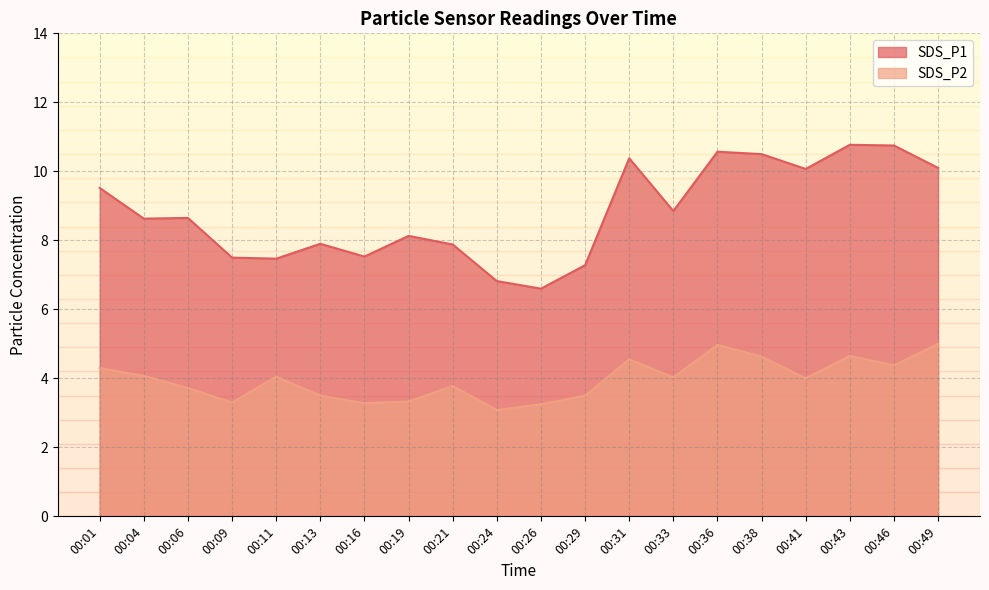

True or false: SDS_P1 and SDS_P2 intersect in this chart.

False